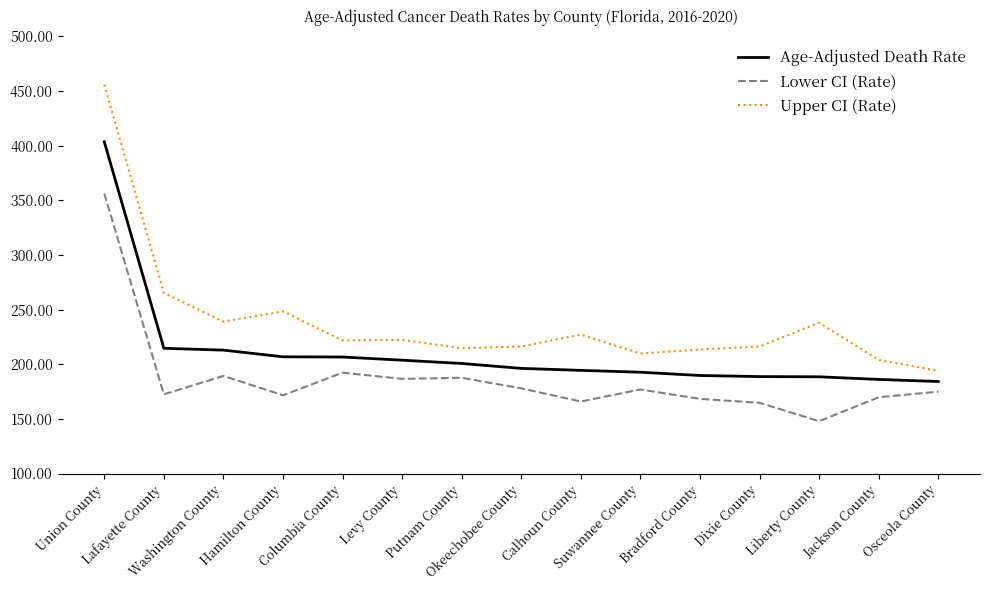

What is the total value across all series at Washington County?

641.2